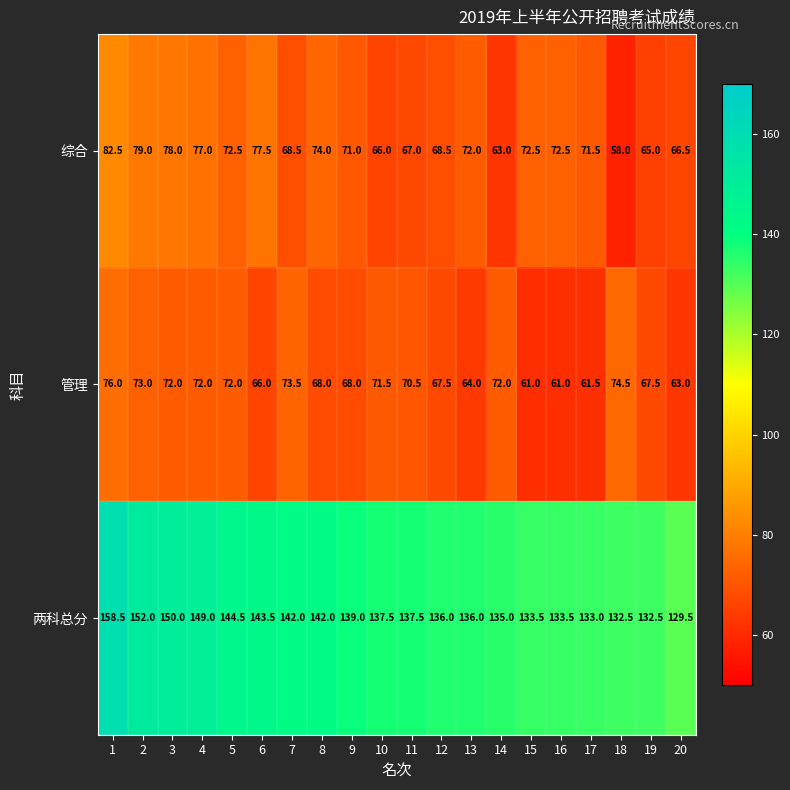

At 20, list the series in order from largest to smallest.

两科总分, 综合, 管理